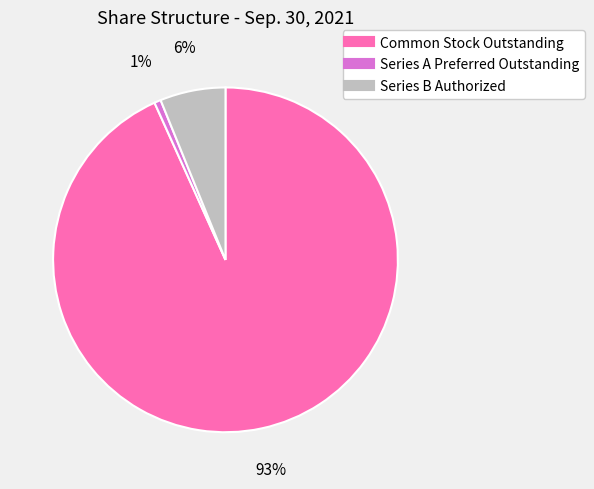

How many slices are in this pie chart?

3